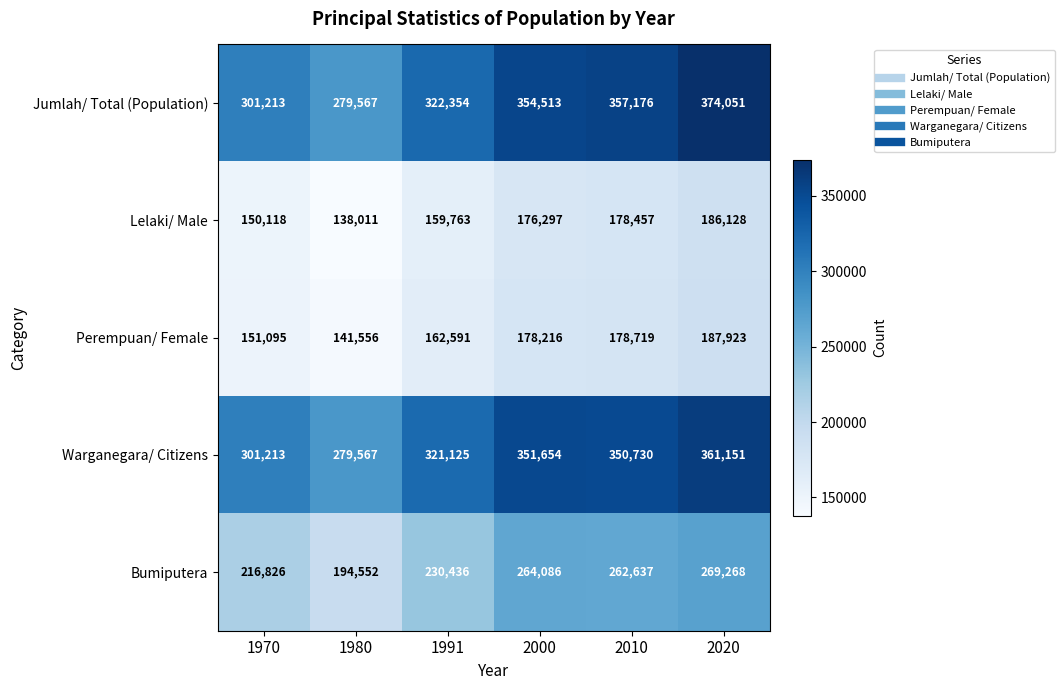

List the series in order of their peak value, highest first.

Jumlah/ Total (Population), Warganegara/ Citizens, Bumiputera, Perempuan/ Female, Lelaki/ Male